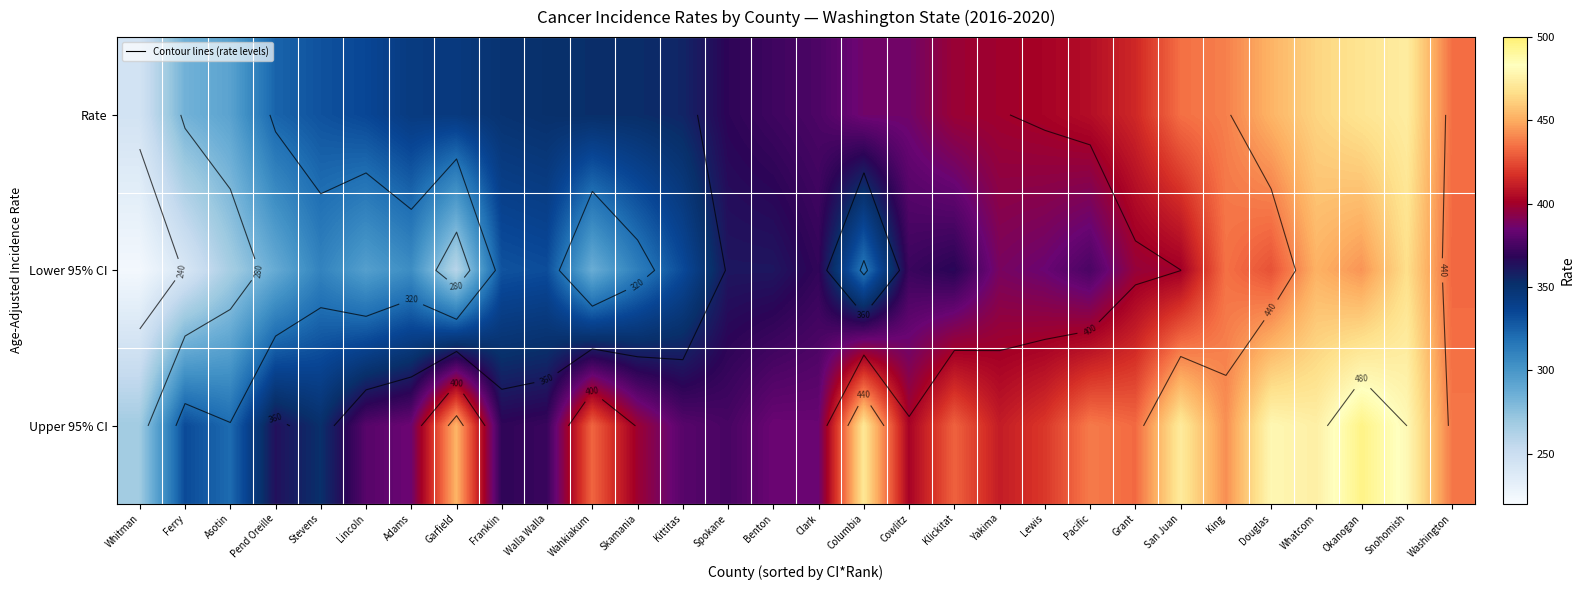

Where does the Upper 95% CI series first go above 410?

Garfield